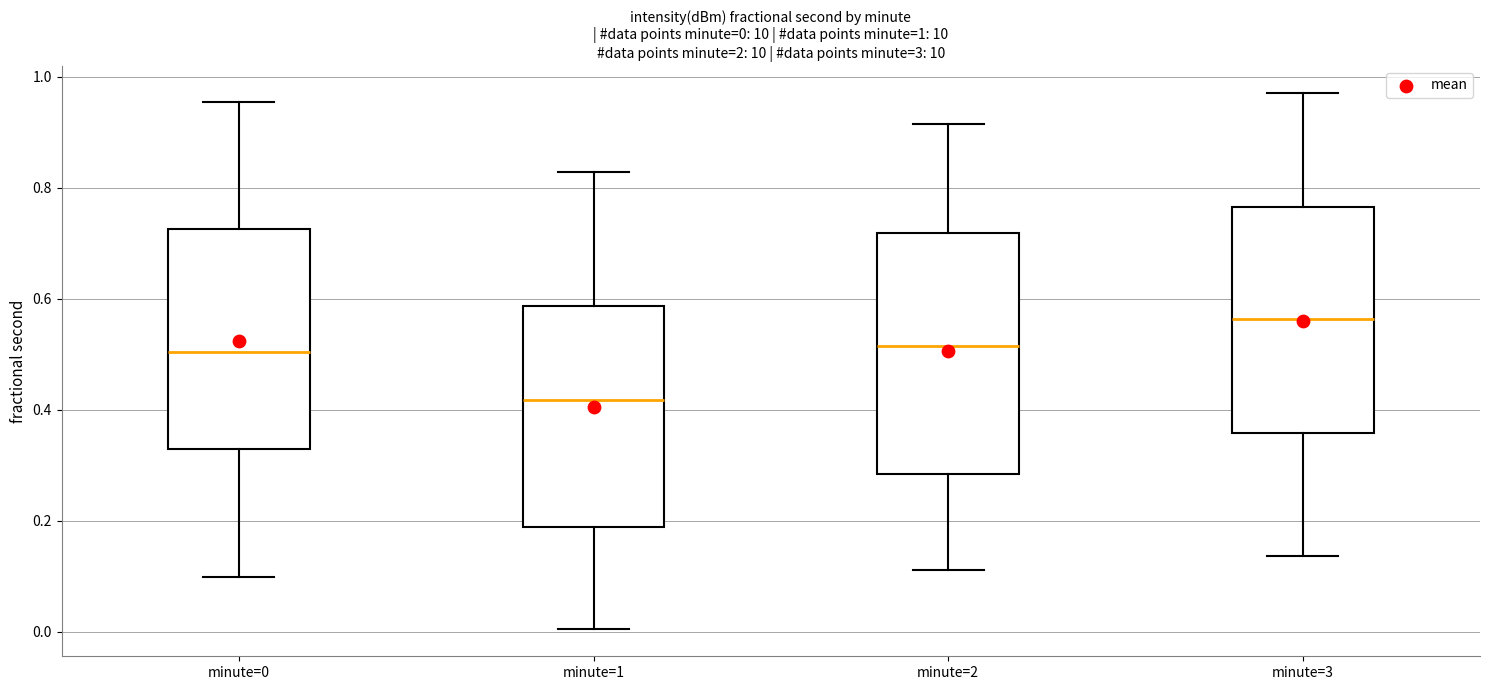

Which box's median line is the highest?

minute=3